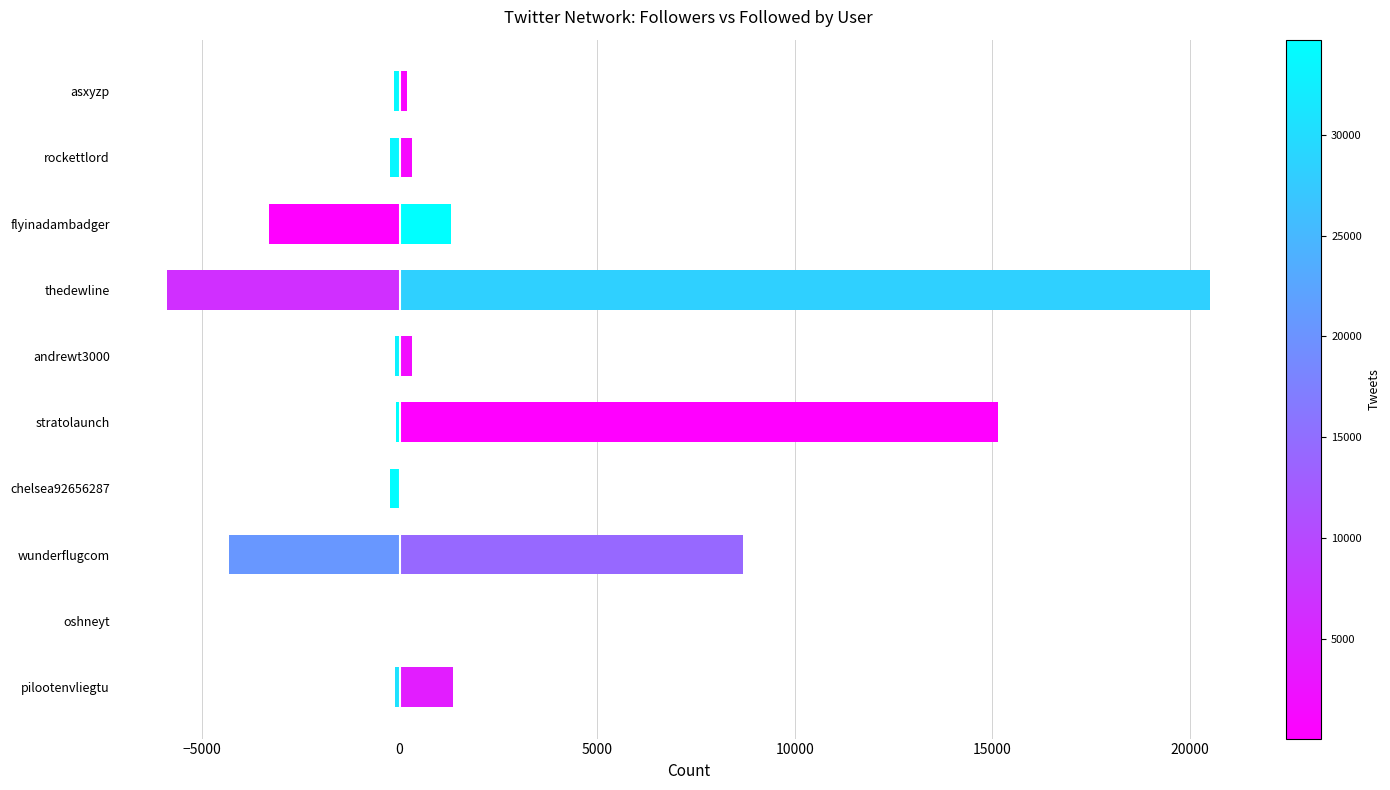

Is it true that Followed equals -133 at rockettlord?

False